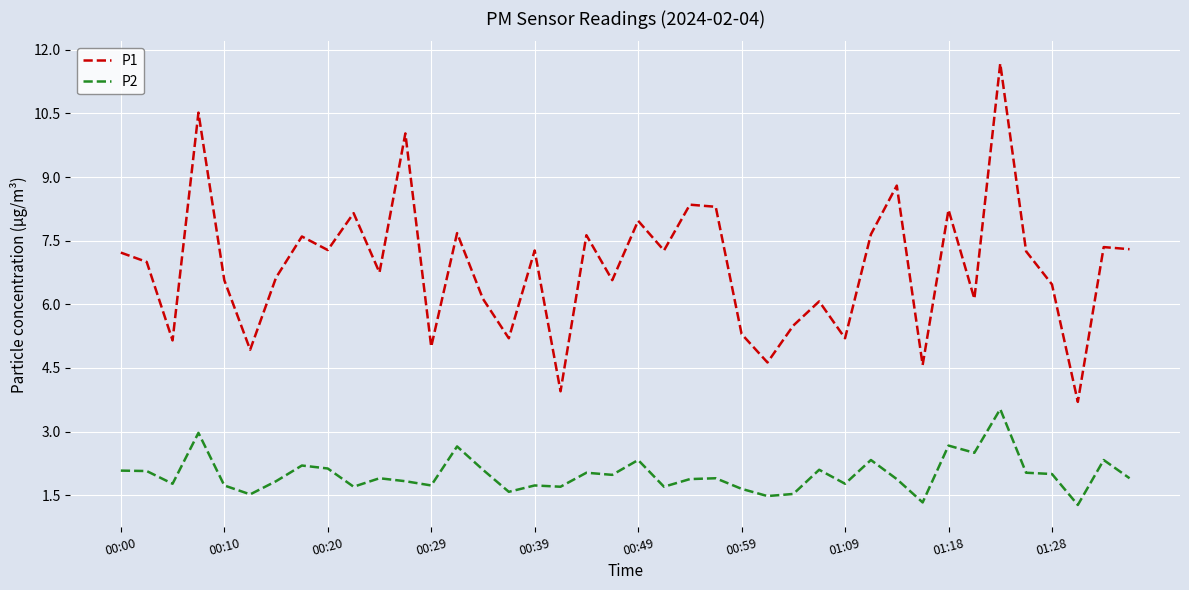

True or false: P1 and P2 intersect in this chart.

False